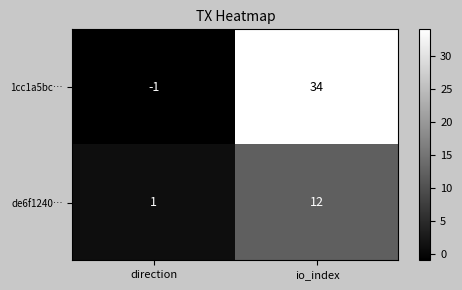

What is the difference between the 1cc1a5bc… values at direction and io_index?

35